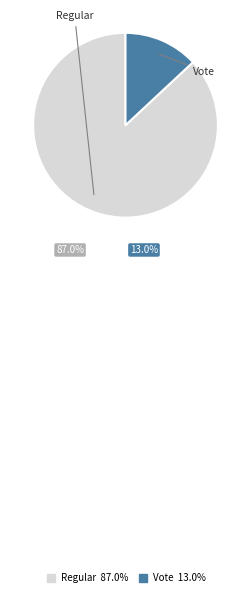

Is it true that Vote is 13% of the pie?

True